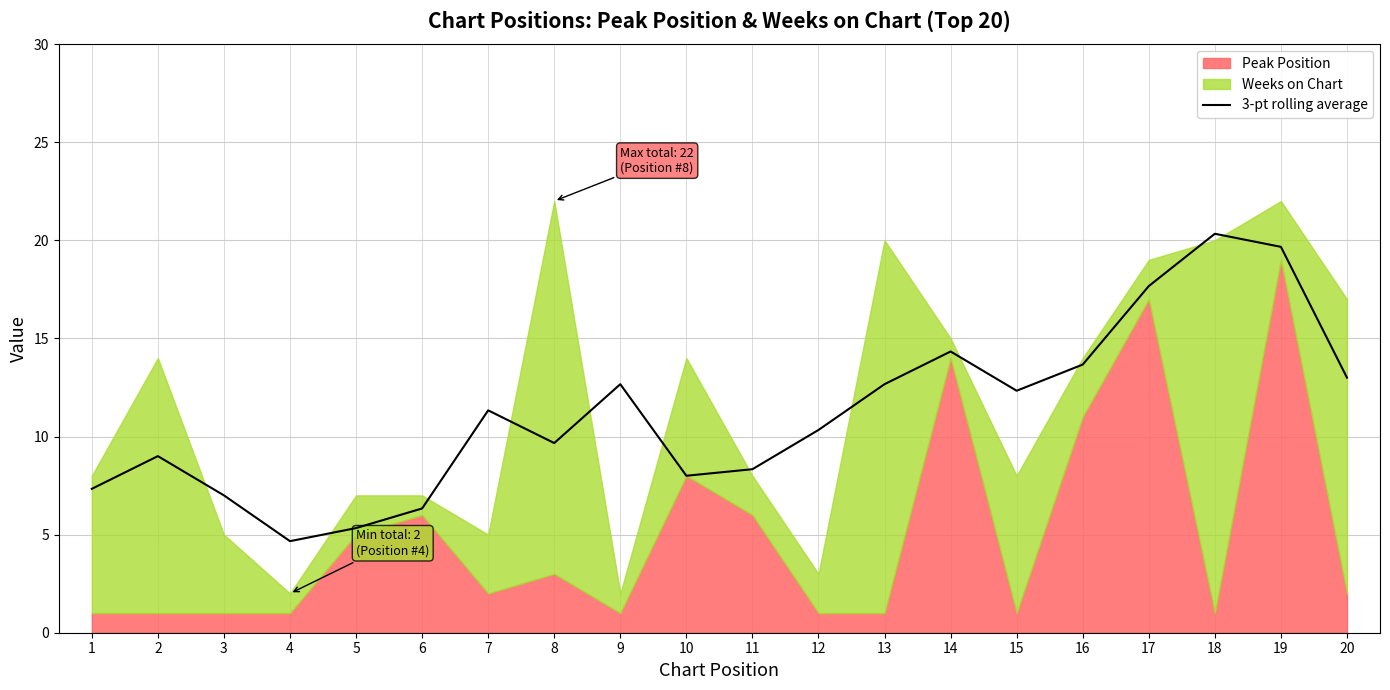

What is the difference between the maximum and second lowest values?

15.0